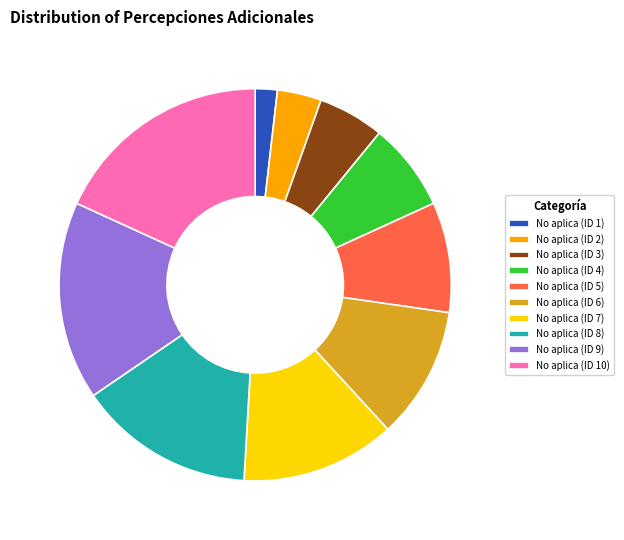

True or false: No aplica (ID 1) accounts for 2% of the total.

True